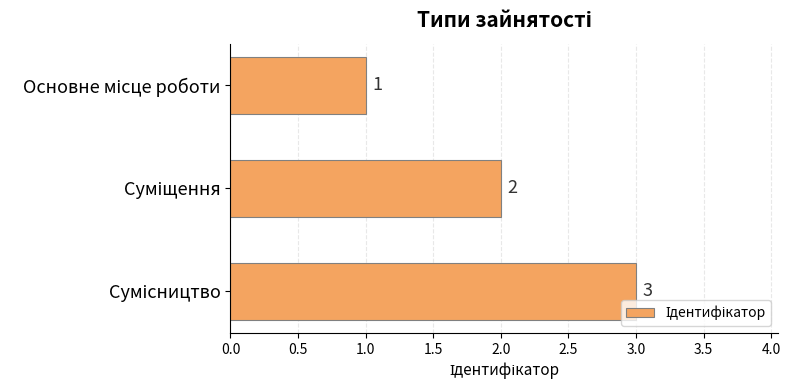

What is the greatest value displayed?

3